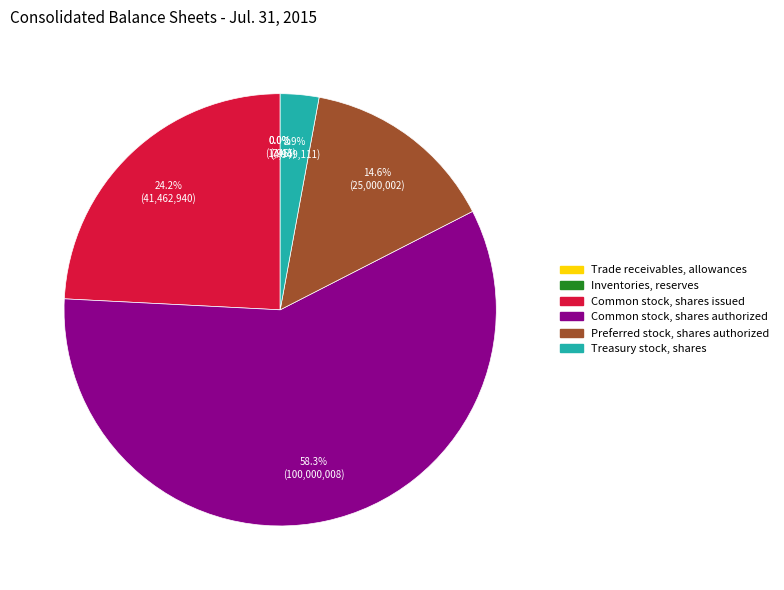

What percentage do Common stock, shares issued and Common stock, shares authorized together represent?

82.5%